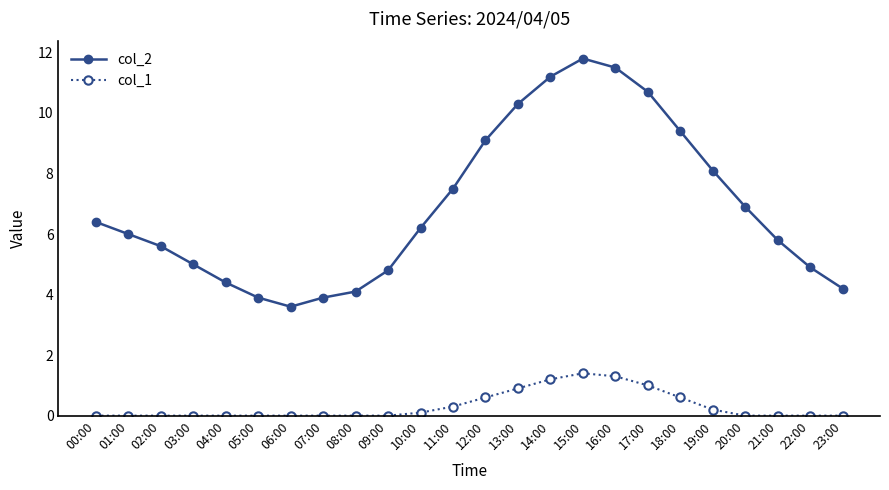

The col_1 series shows 0.1 at 10:00. True or false?

True